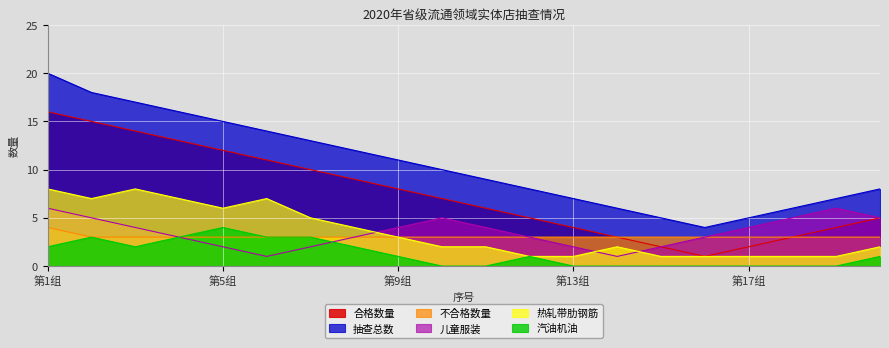

How many lines are shown in the chart?

6